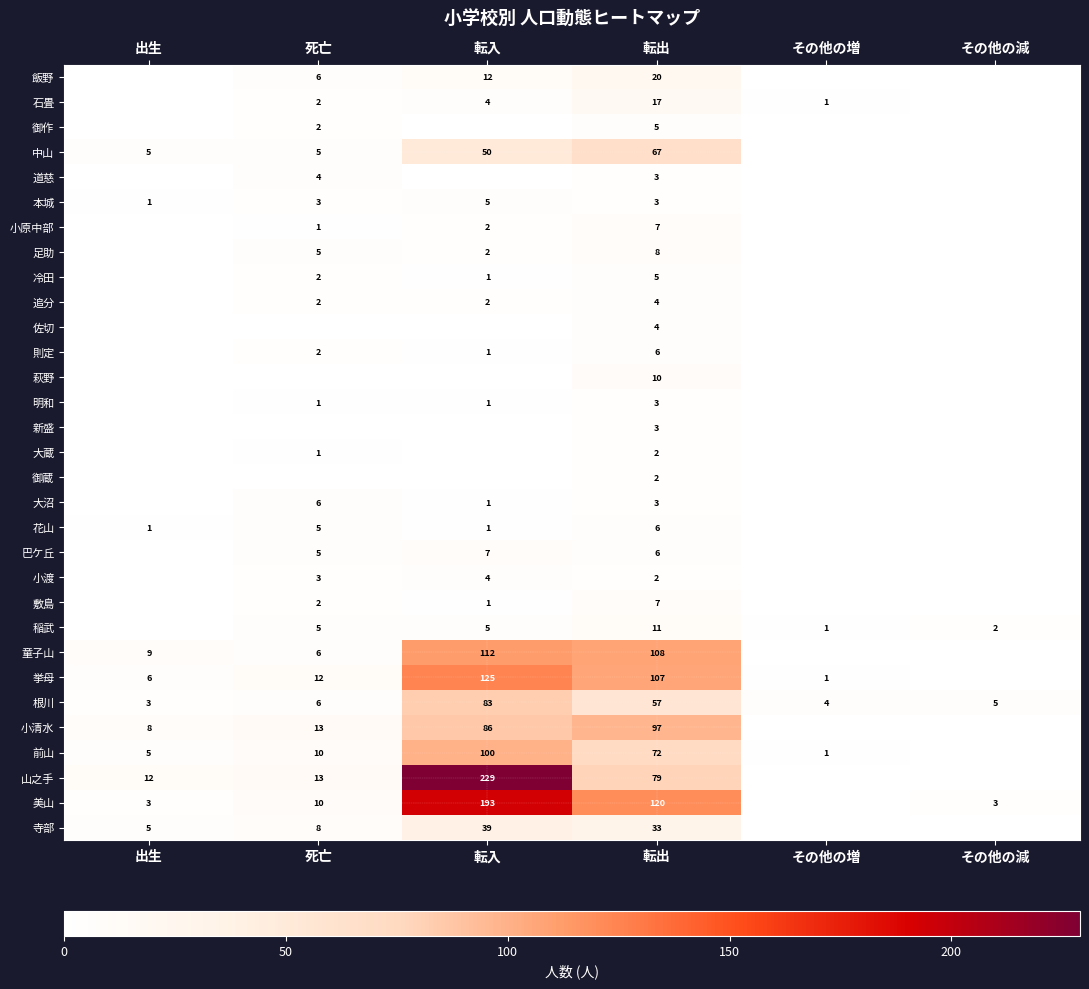

What is the difference between the highest and lowest values at 転出?

118